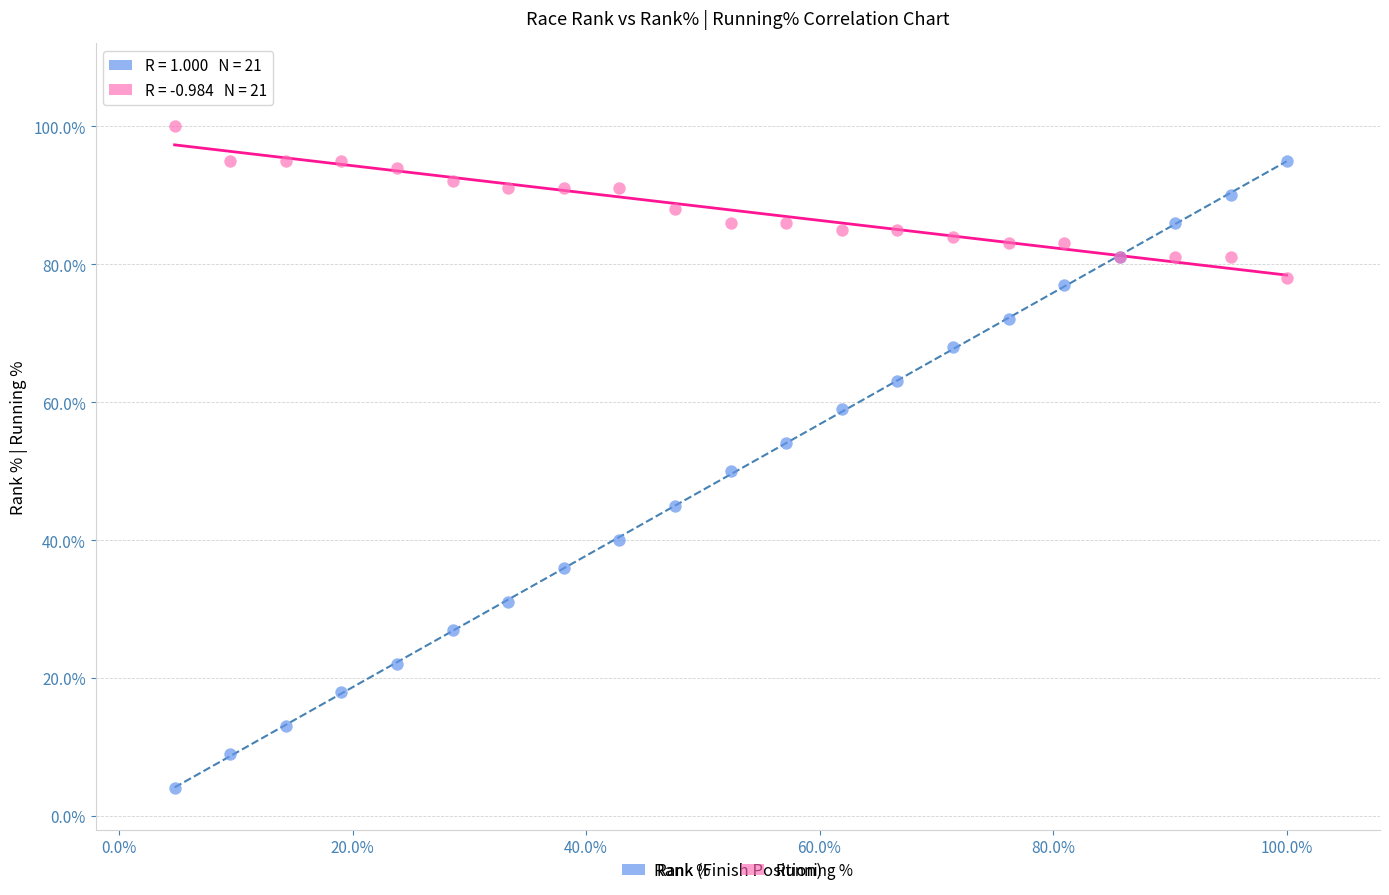

What are all the series names shown in the legend?

Rank %, Running %